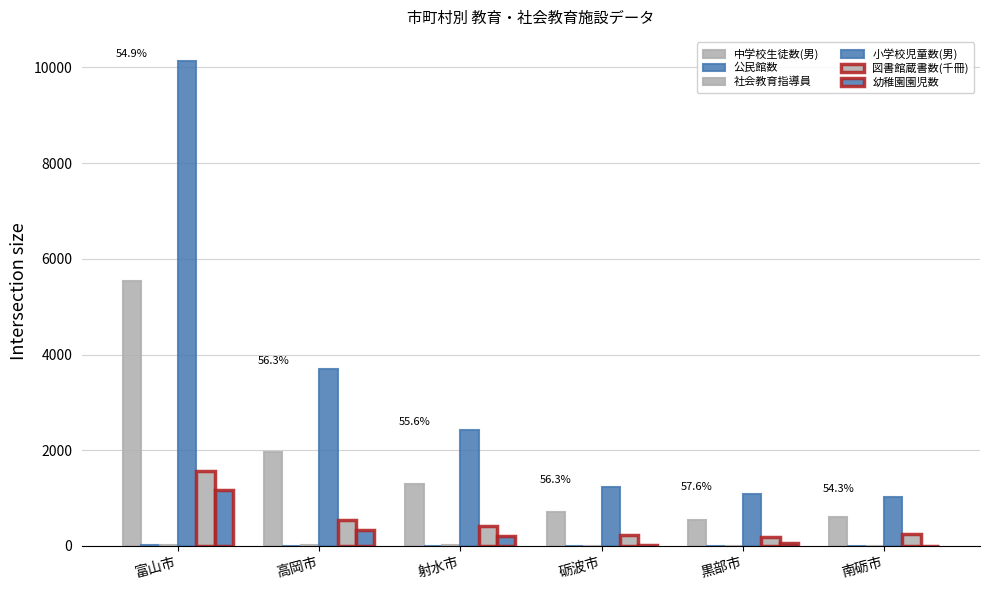

How many data points does each series have?

6